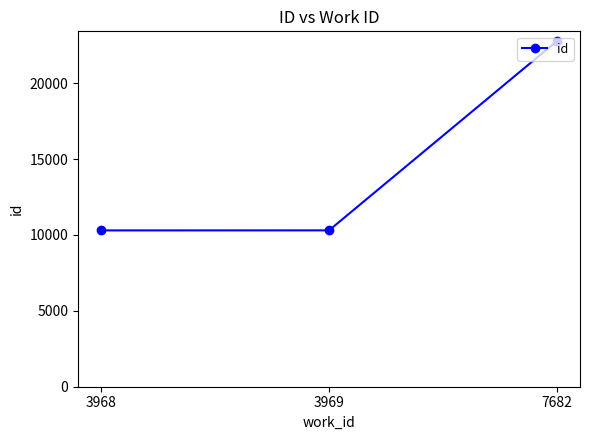

Which category has the highest value across all series?

7682